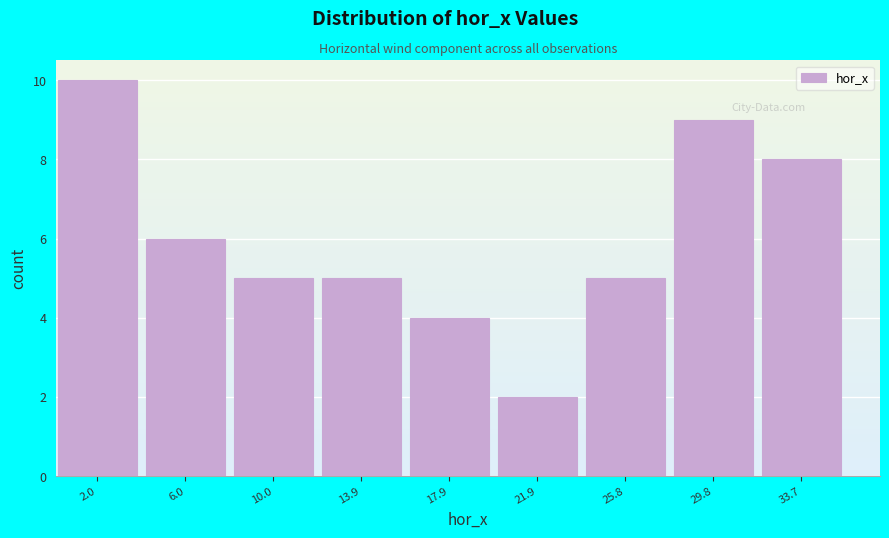

Which range on the x-axis has the tallest bar?

0.0 to 4.0